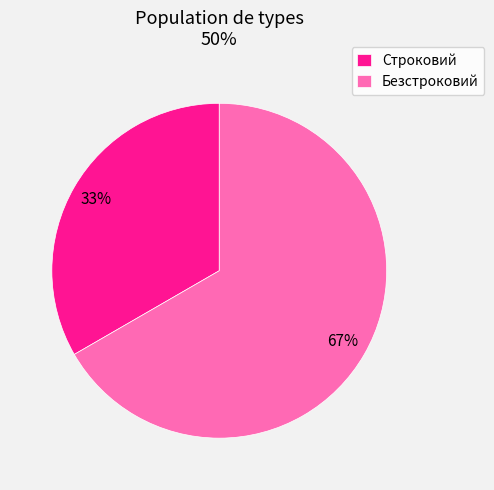

What is the largest slice in the pie chart?

Безстроковий